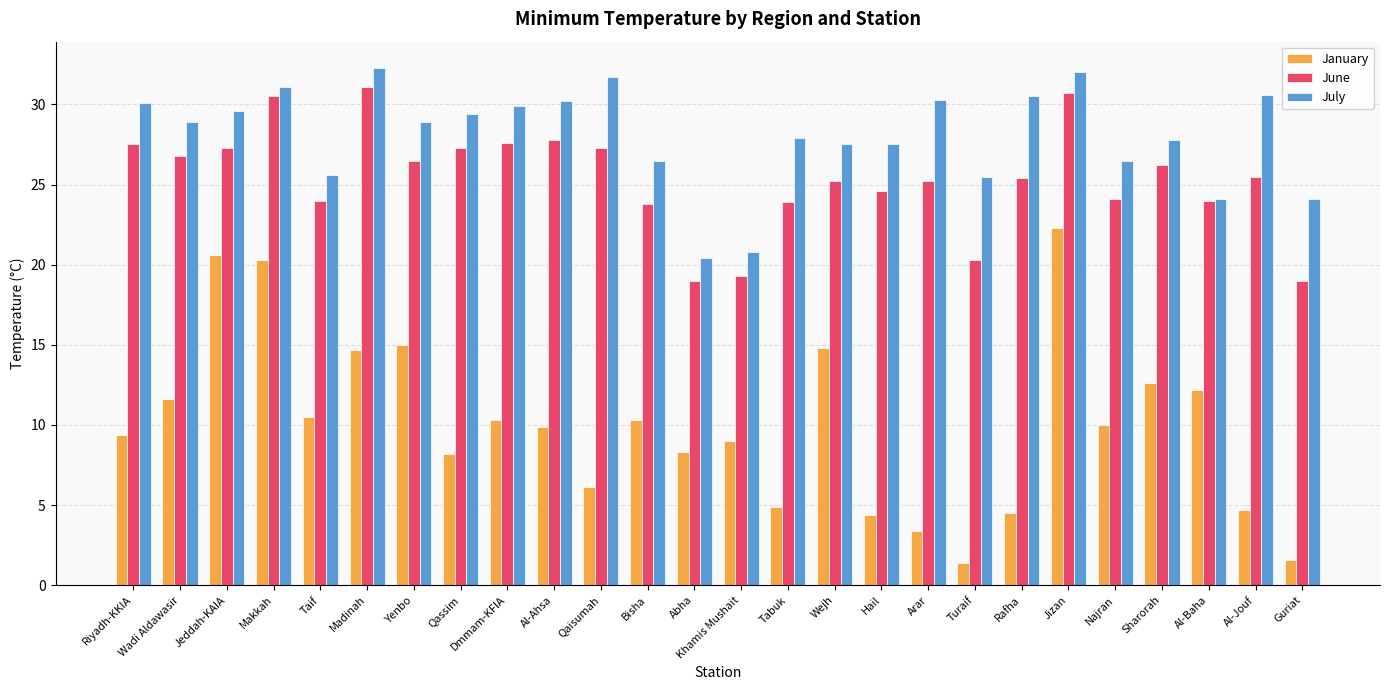

Does the chart contain any negative values?

No